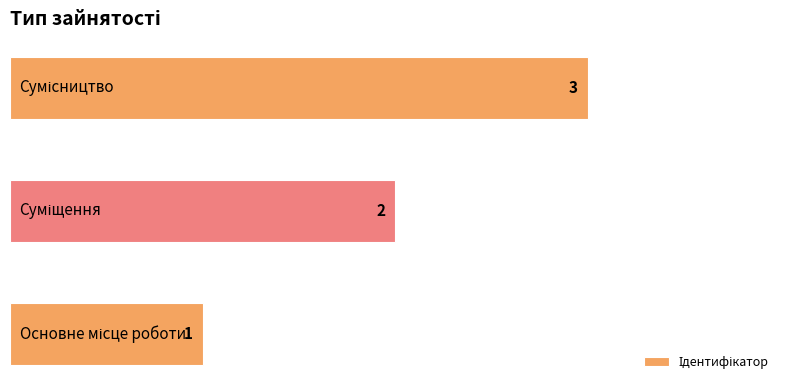

Count the values in the range 1 to 3.

3